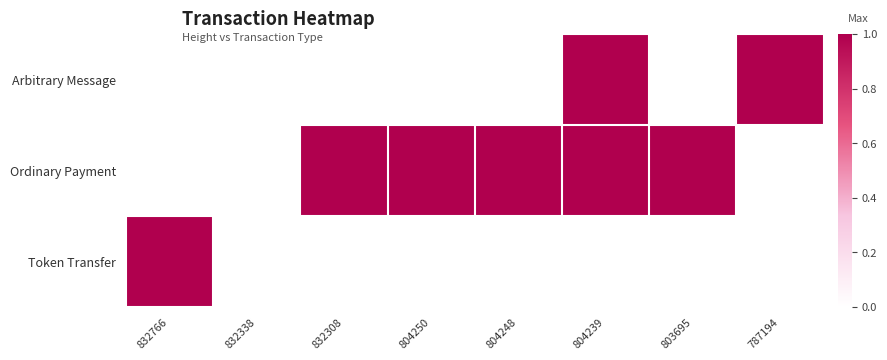

At 804250, list the series in order from largest to smallest.

Ordinary Payment, Arbitrary Message, Token Transfer